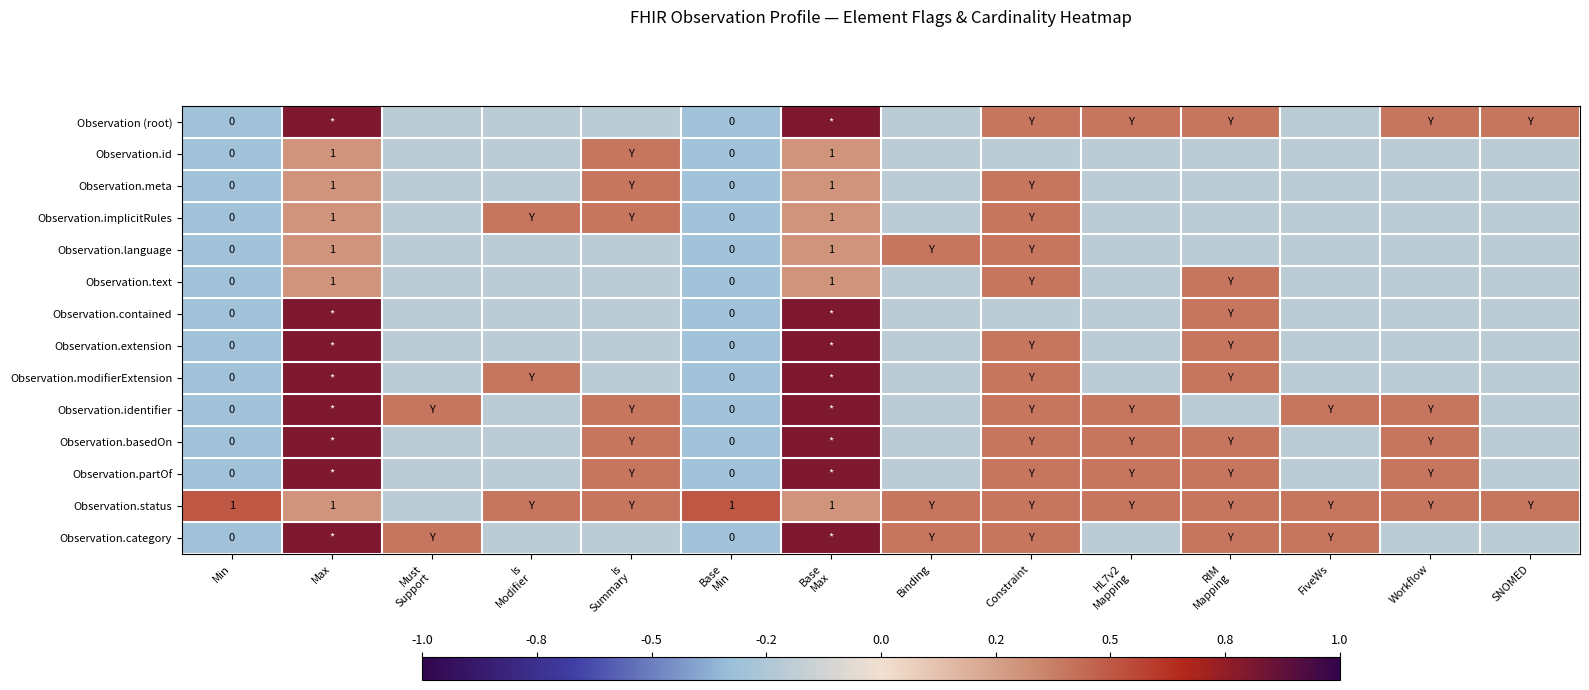

What is the total value across all series at Must
Support?

-1.6